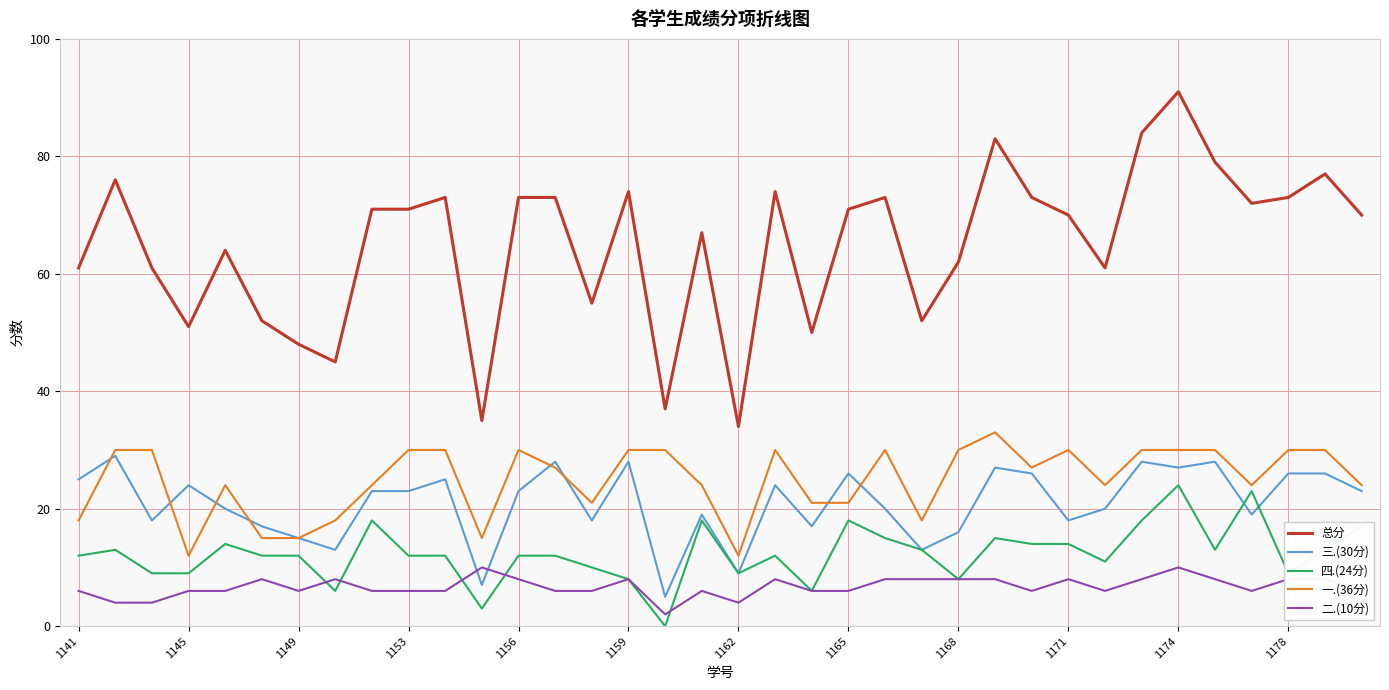

Which series has the largest total across all categories?

总分